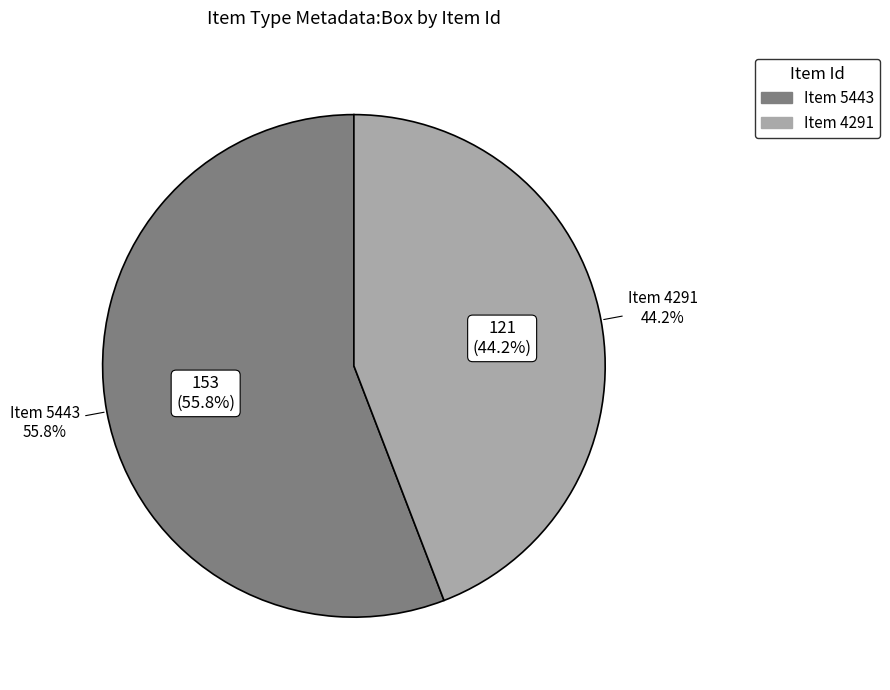

Does any single category account for the majority?

Yes